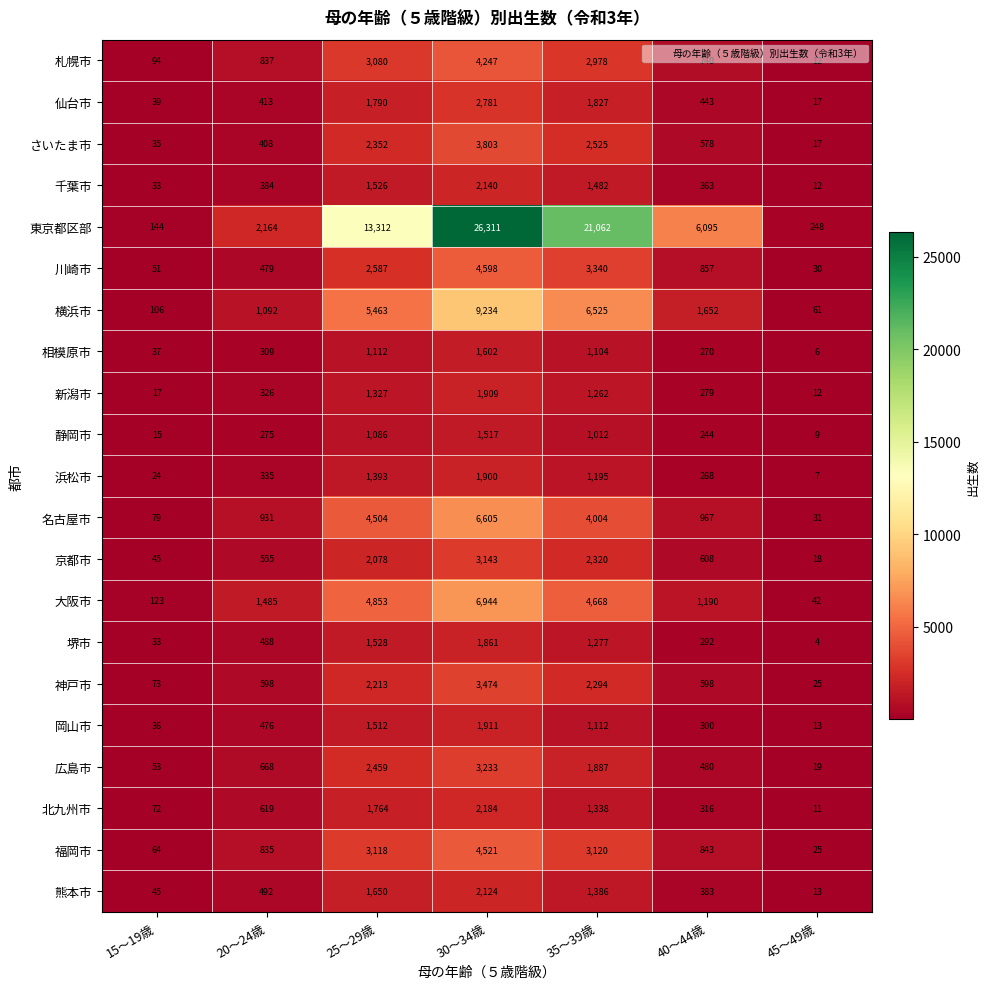

At which category is the sum across all series the highest?

30～34歳